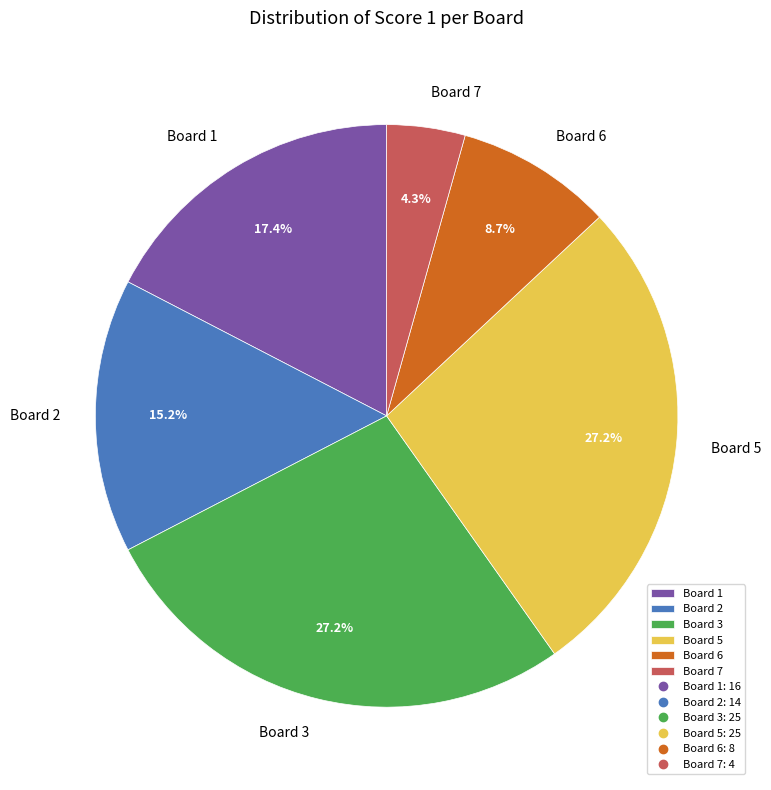

Which has a higher value, Board 5 or Board 2?

Board 5